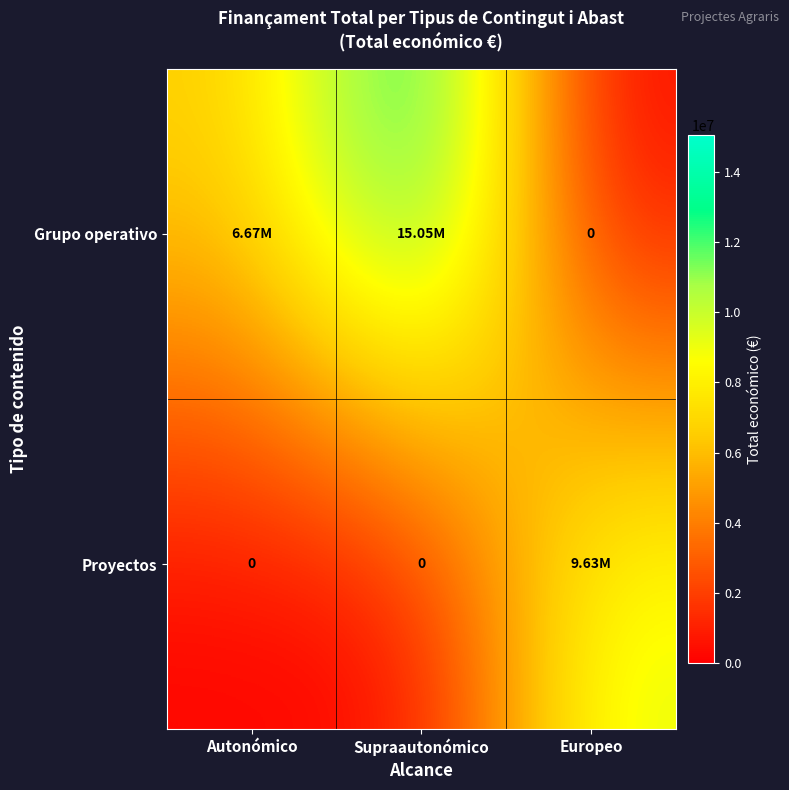

What is the sum of the Grupo operativo values at Europeo and Supraautonómico?

15053271